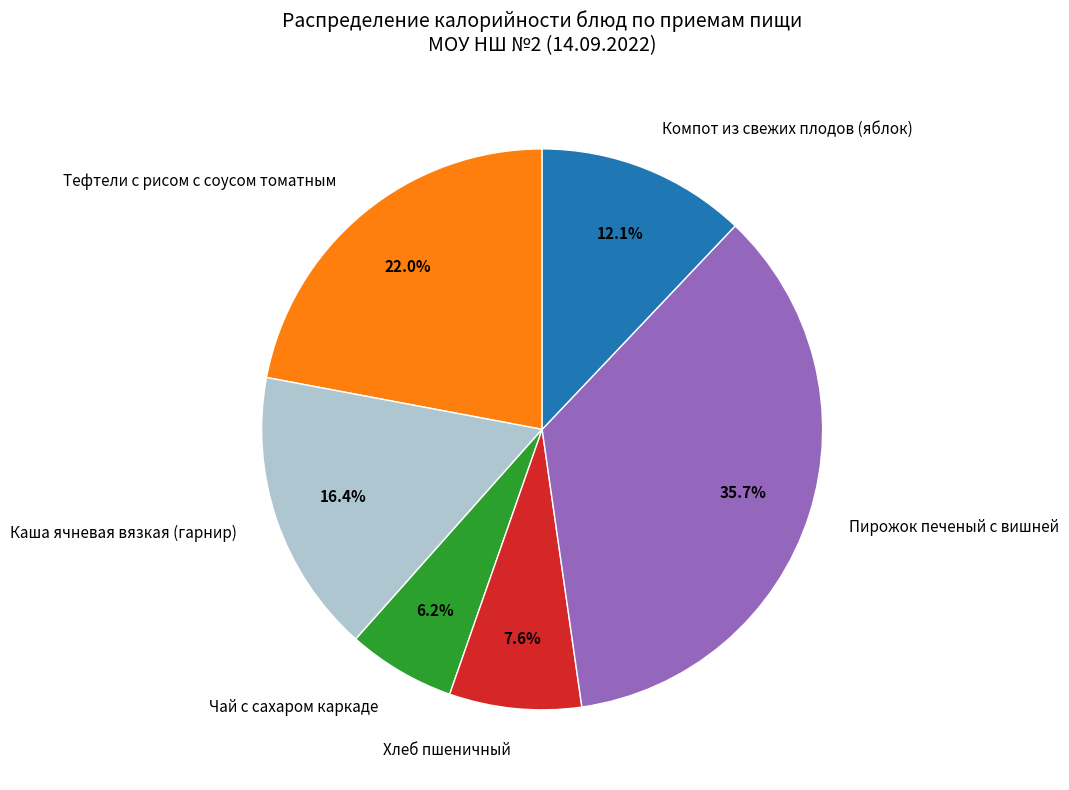

What percentage is the Чай с сахаром каркаде slice, to the nearest percent?

6%